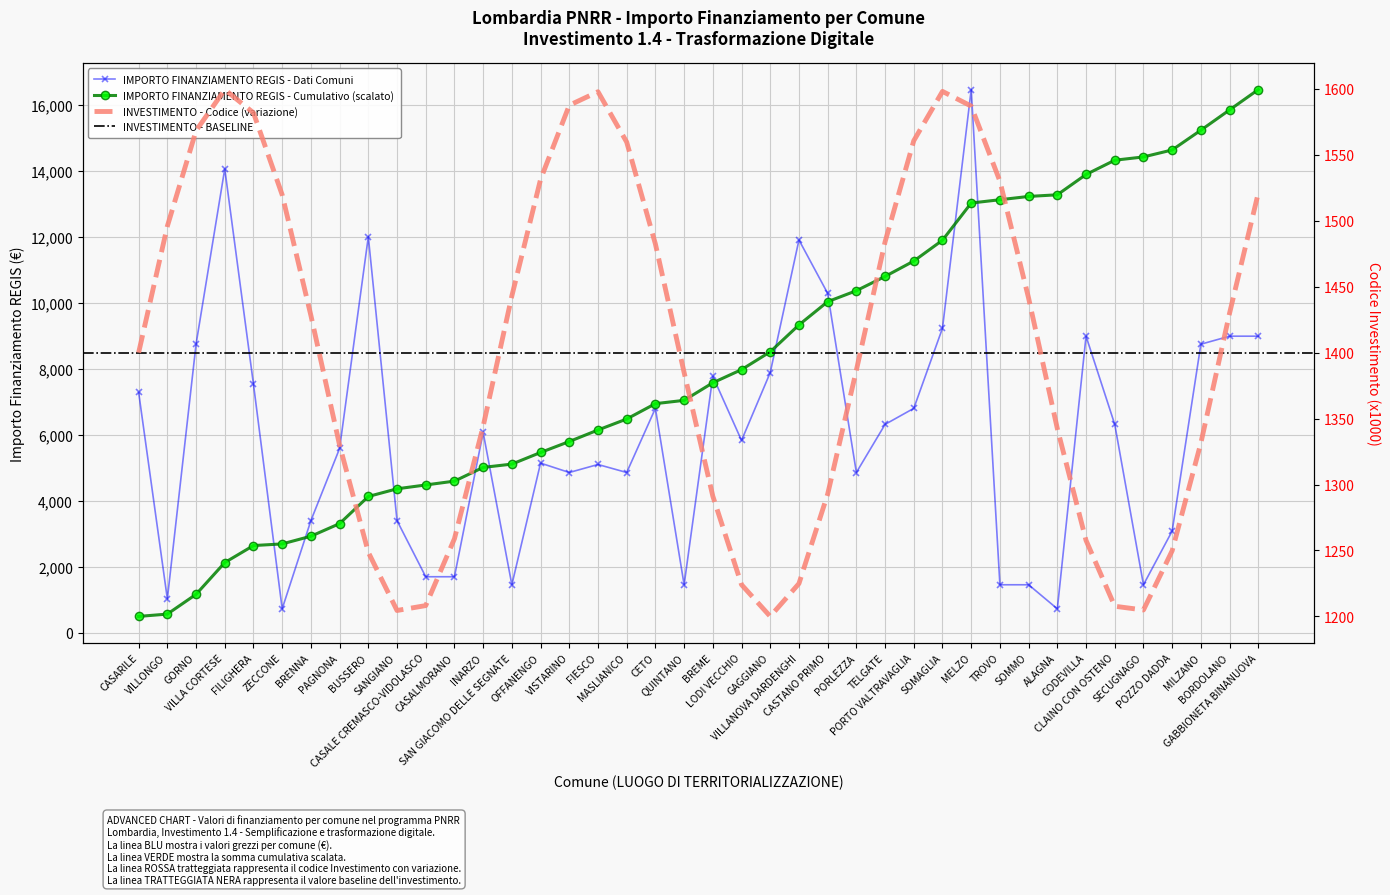

Is this an area chart (filled region under the line)?

No